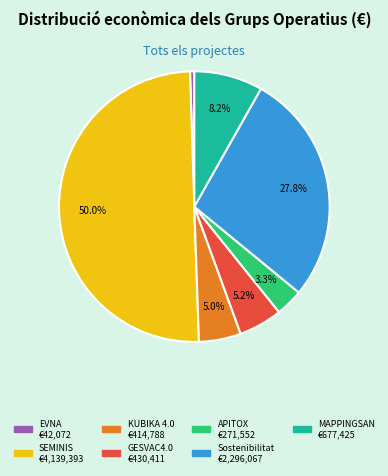

What portion of the pie excludes APITOX?

96.7%